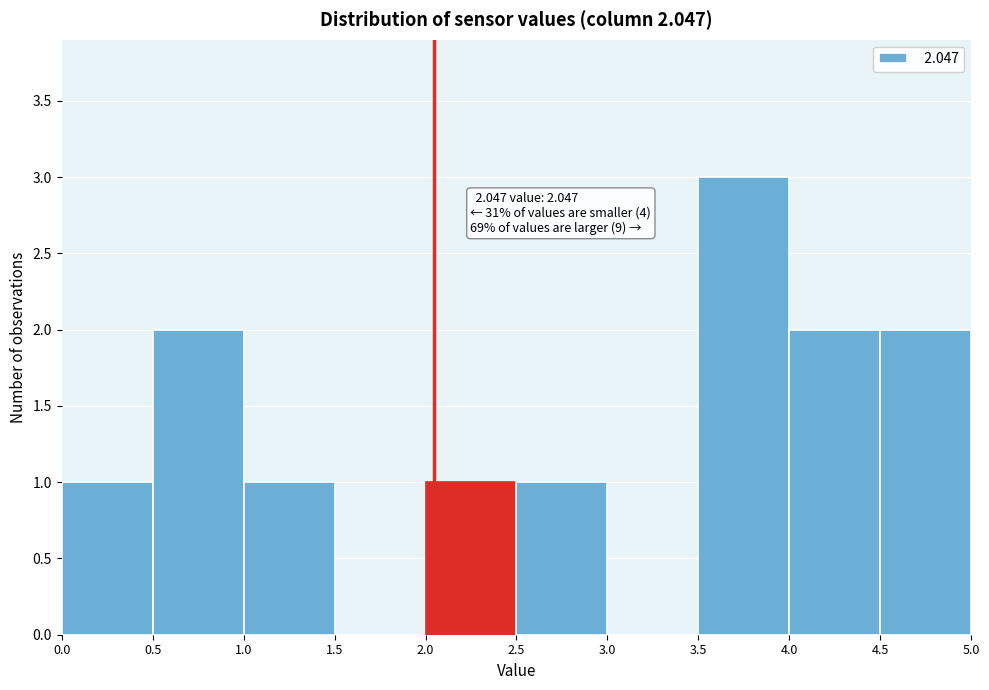

Which range on the x-axis has the tallest bar?

3.5 to 4.0